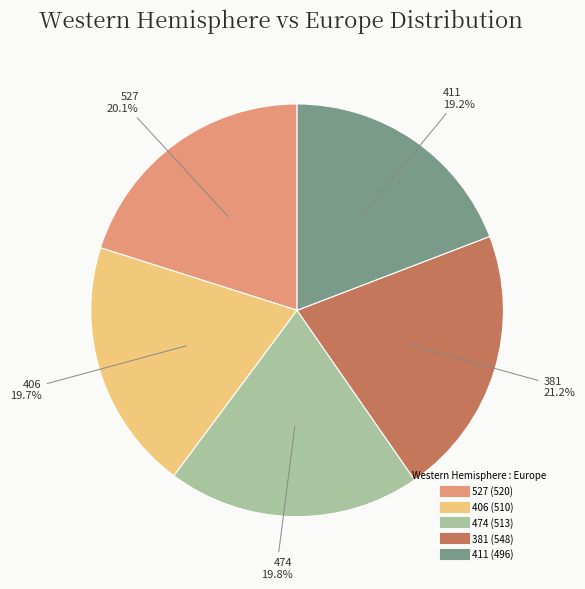

Does 474 account for over 50% of the chart?

No